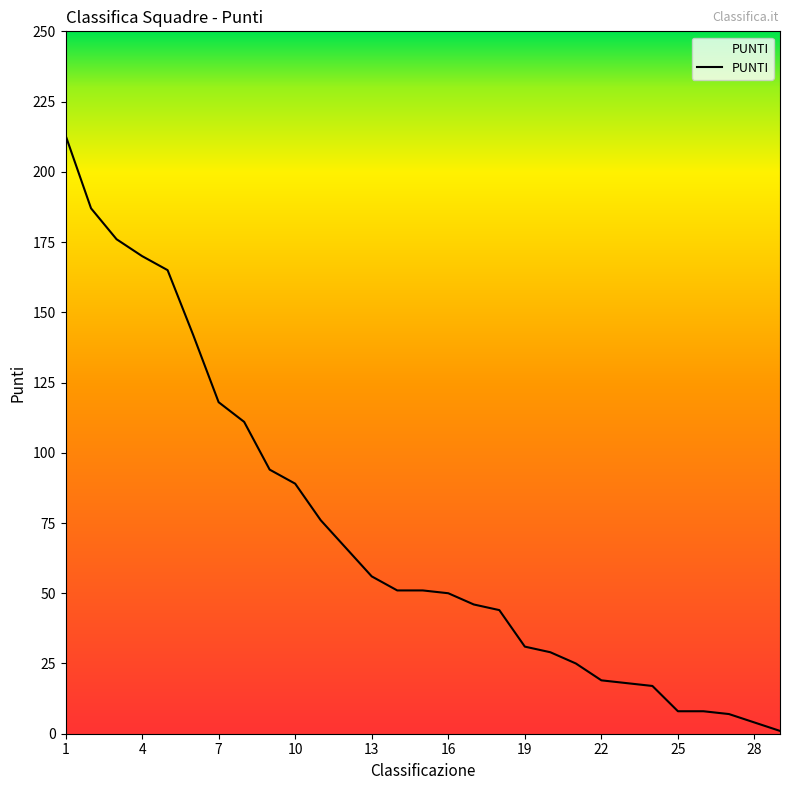

Reading left to right, list all the values displayed in this chart.

213	187	176	170	165	142	118	111	94	89	76	66	56	51	51	50	46	44	31	29	25	19	18	17	8	8	7	4	1